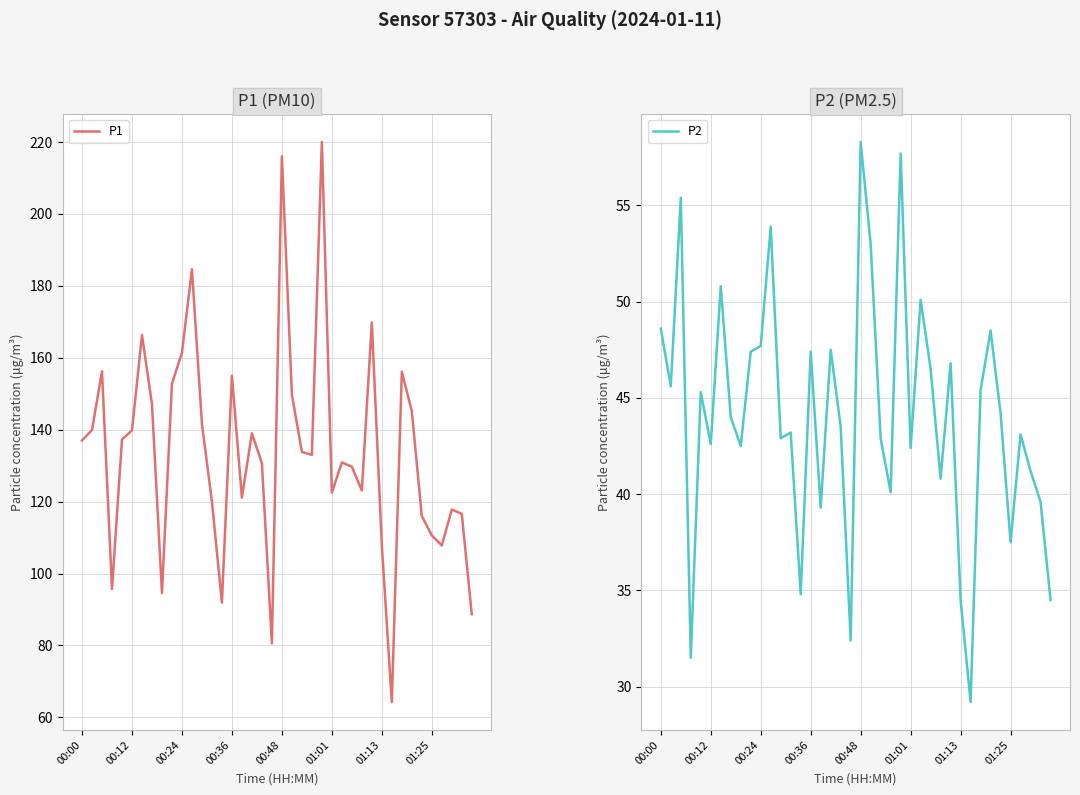

What are all the series names shown in the legend?

P1, P2